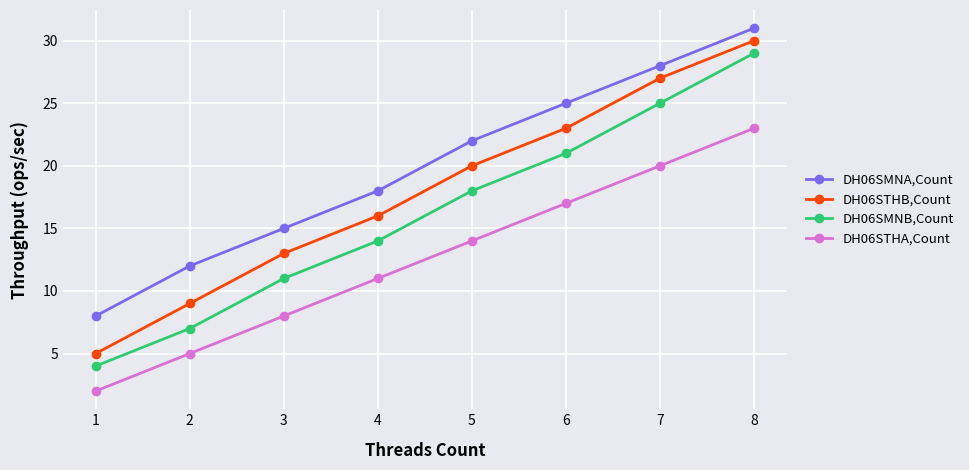

True or false: DH06SMNA,Count and DH06SMNB,Count intersect in this chart.

False